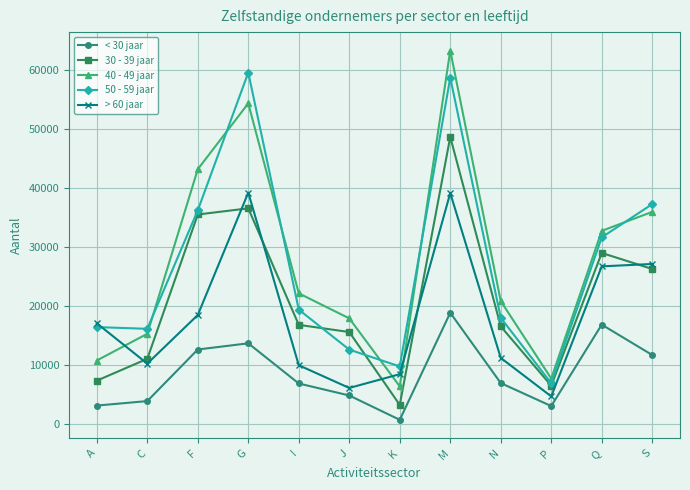

The value of > 60 jaar at N is 7605. True or false?

False